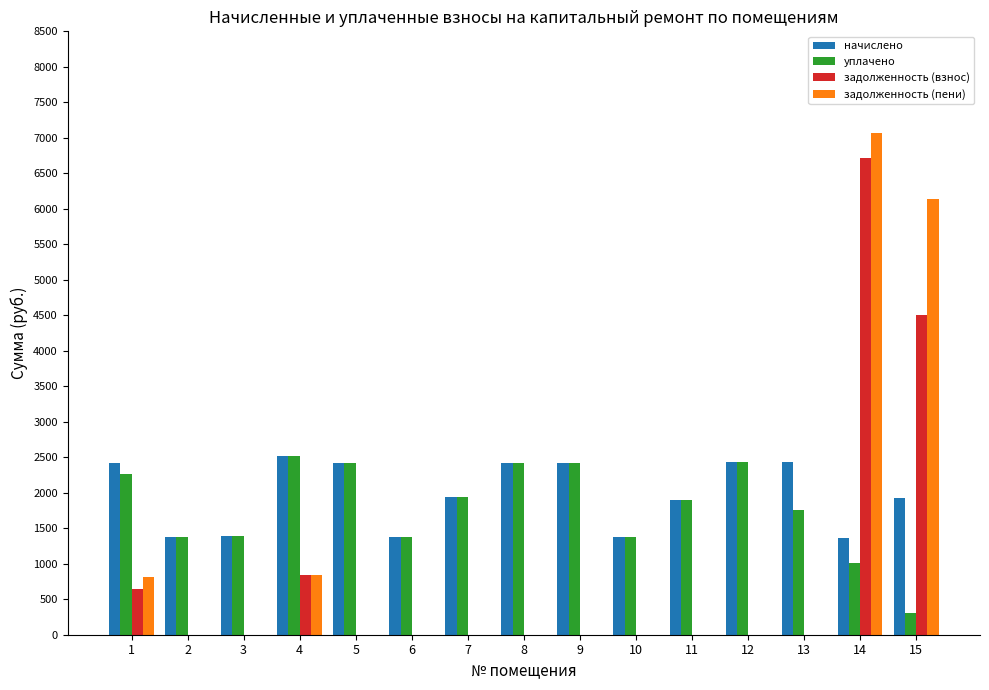

At which category does the chart reach its peak across all series?

14